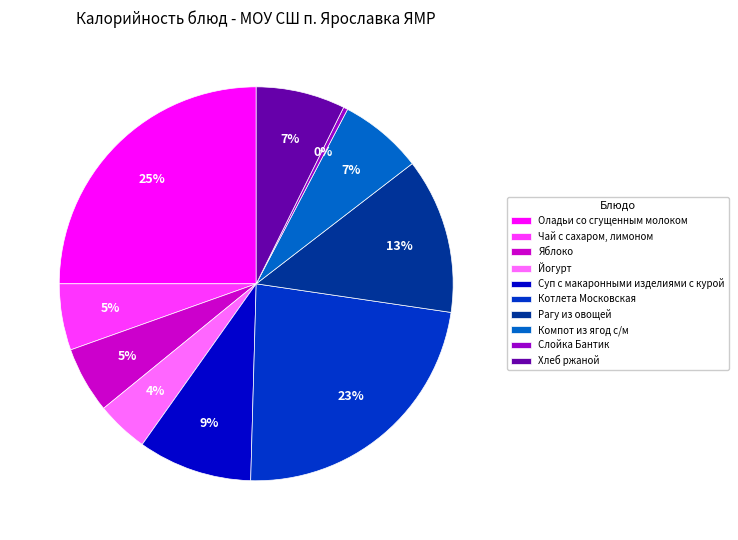

Count the number of slices in the pie.

10